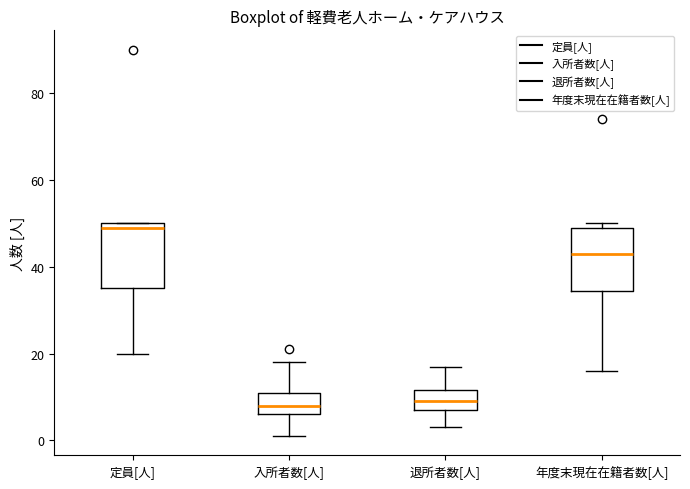

Where does the lower whisker of the box for 退所者数[人] end on the y-axis? The values are not printed on the chart, so give them approximately, as read against the axis.

4